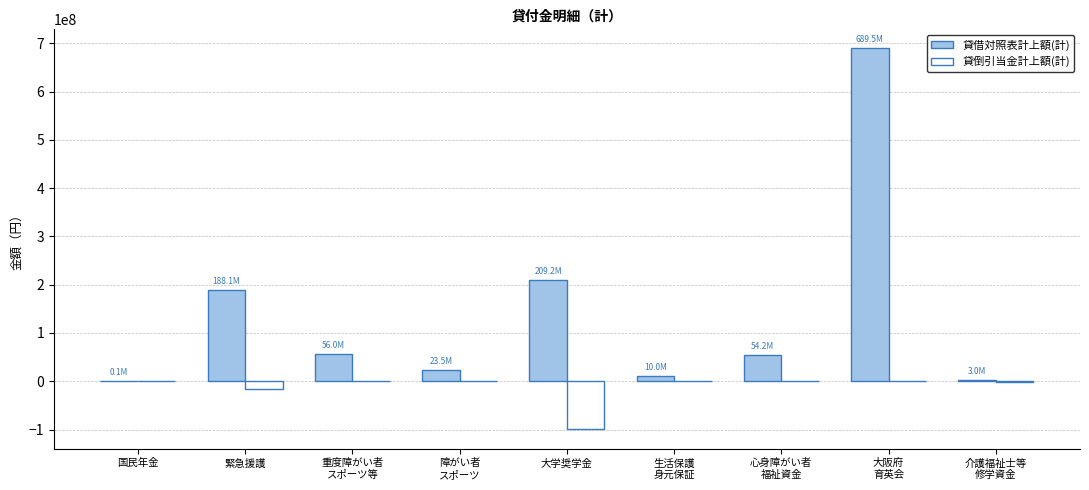

The value of 貸借対照表計上額(計) at 大阪府
育英会 is 951569953. True or false?

False